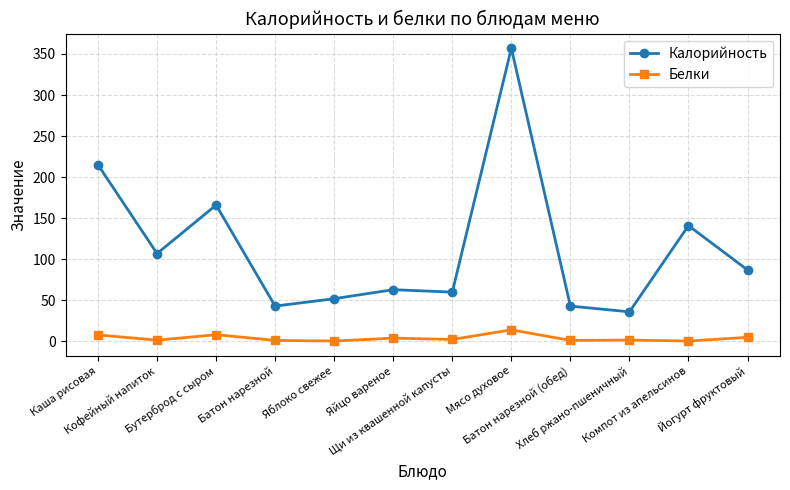

Which series has the largest range (max minus min)?

Калорийность